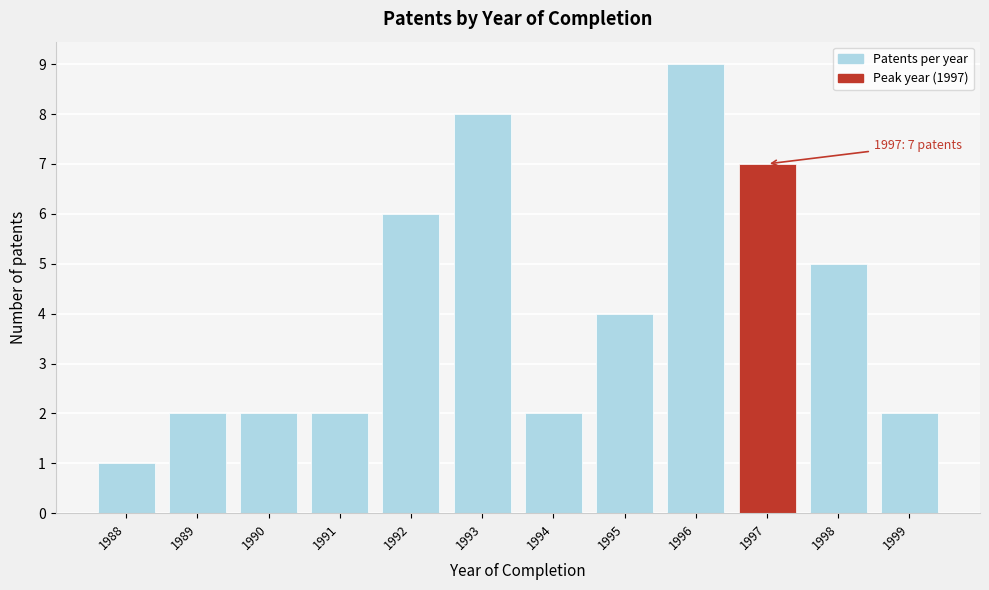

Reading right to left, list all the values displayed in this chart.

1999=2	1998=5	1997=7	1996=9	1995=4	1994=2	1993=8	1992=6	1991=2	1990=2	1989=2	1988=1